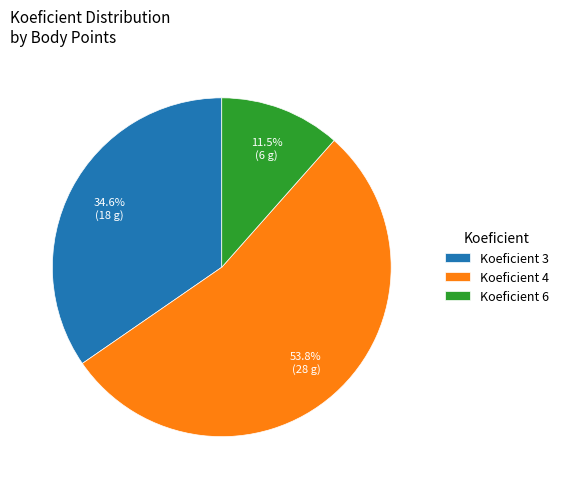

Which has a higher value, Koeficient 3 or Koeficient 4?

Koeficient 4